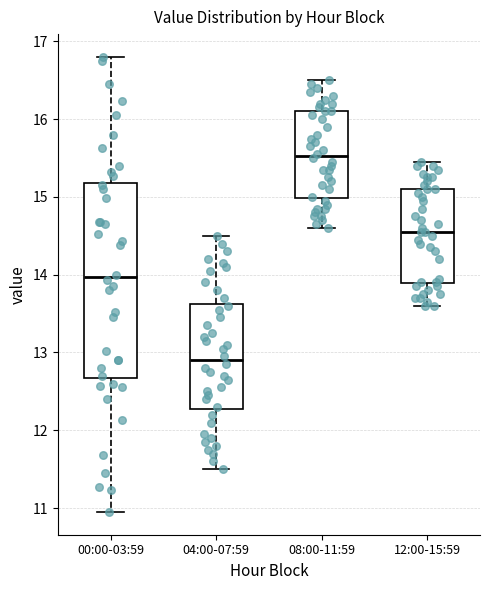

Which box's median line is the highest?

08:00-11:59